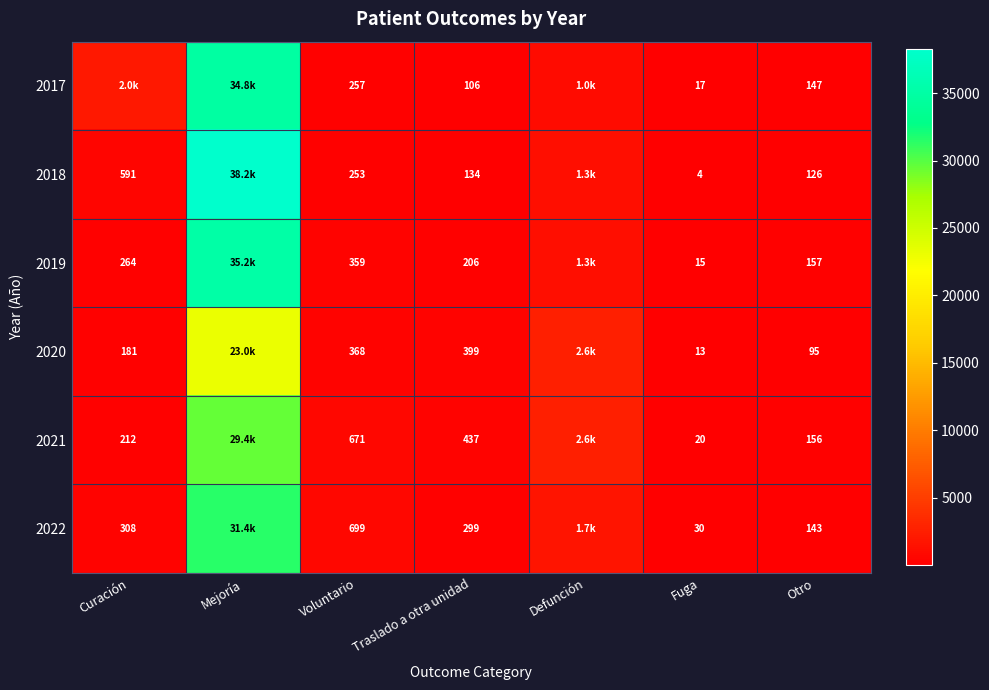

What is the sum of the 2021 values at Voluntario and Curación?

883